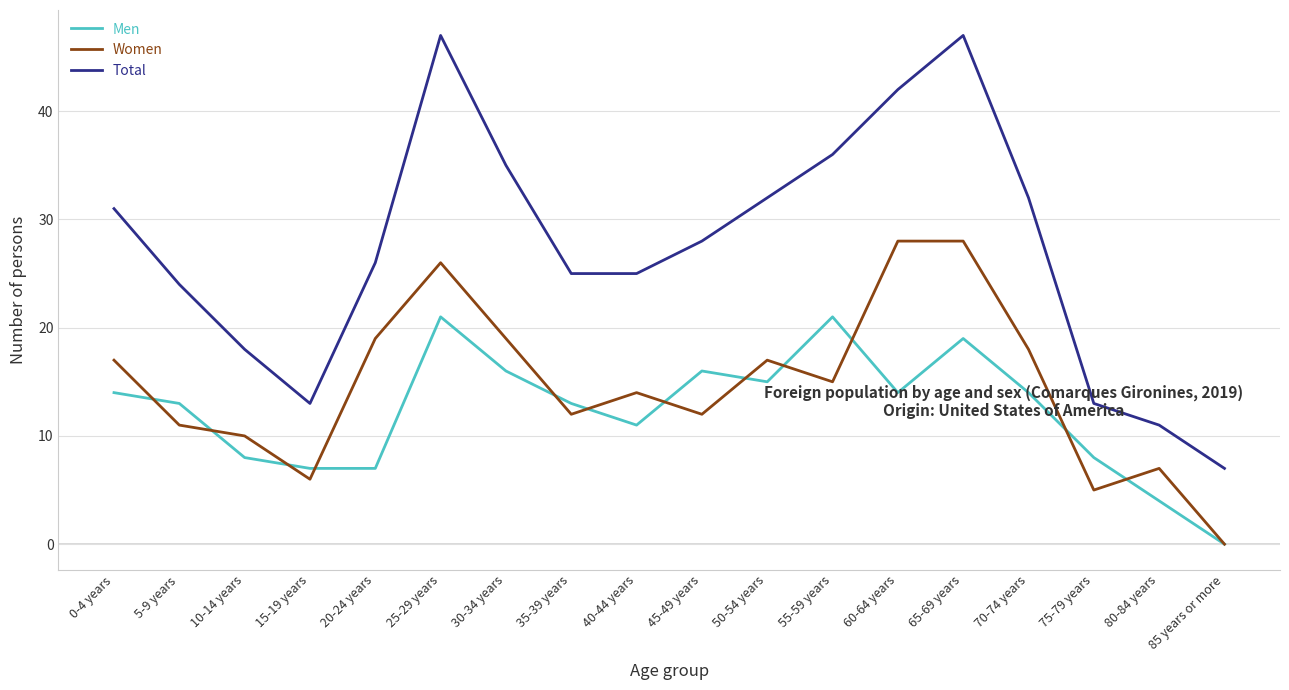

What is the difference between the Men values at 85 years or more and 80-84 years?

4